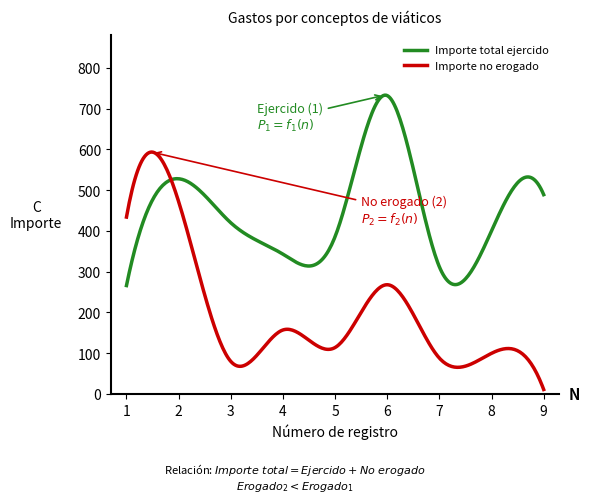

List the series in order of their peak value, lowest first.

Importe no erogado, Importe total ejercido